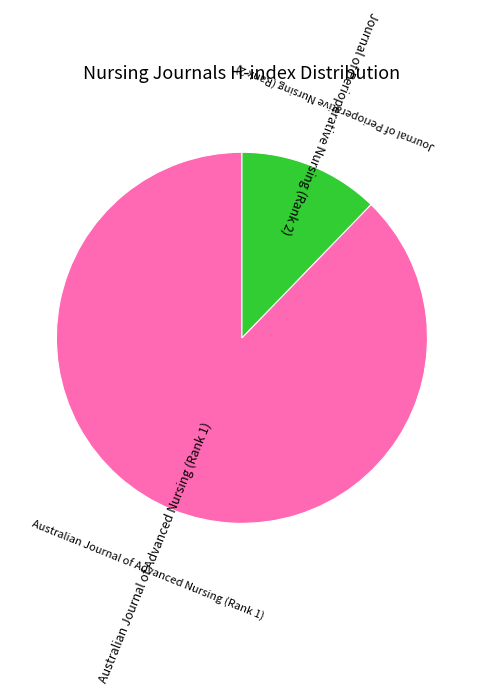

Is there any slice that represents more than half of the pie?

Yes